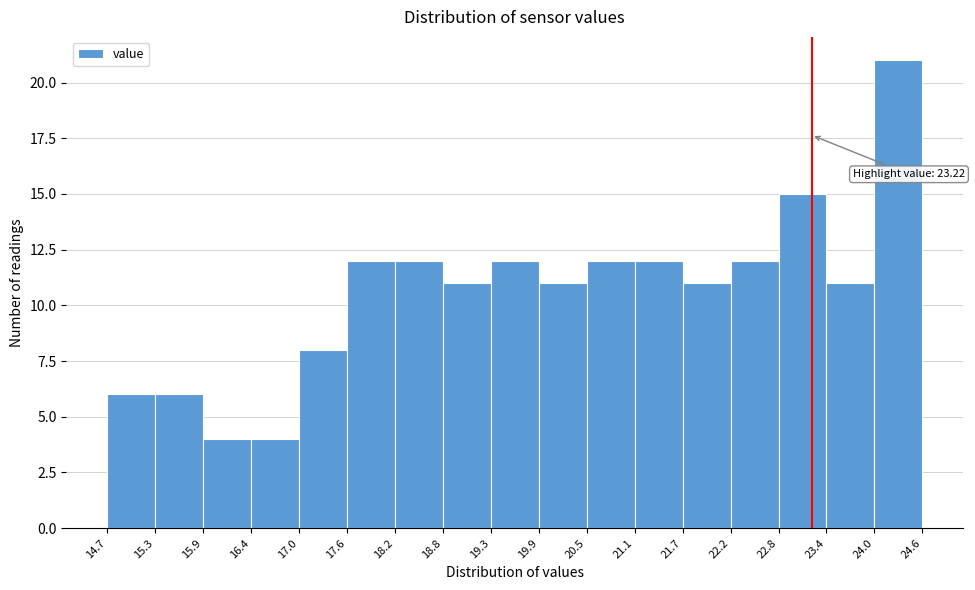

Which range on the x-axis has the tallest bar?

24.0 to 24.6